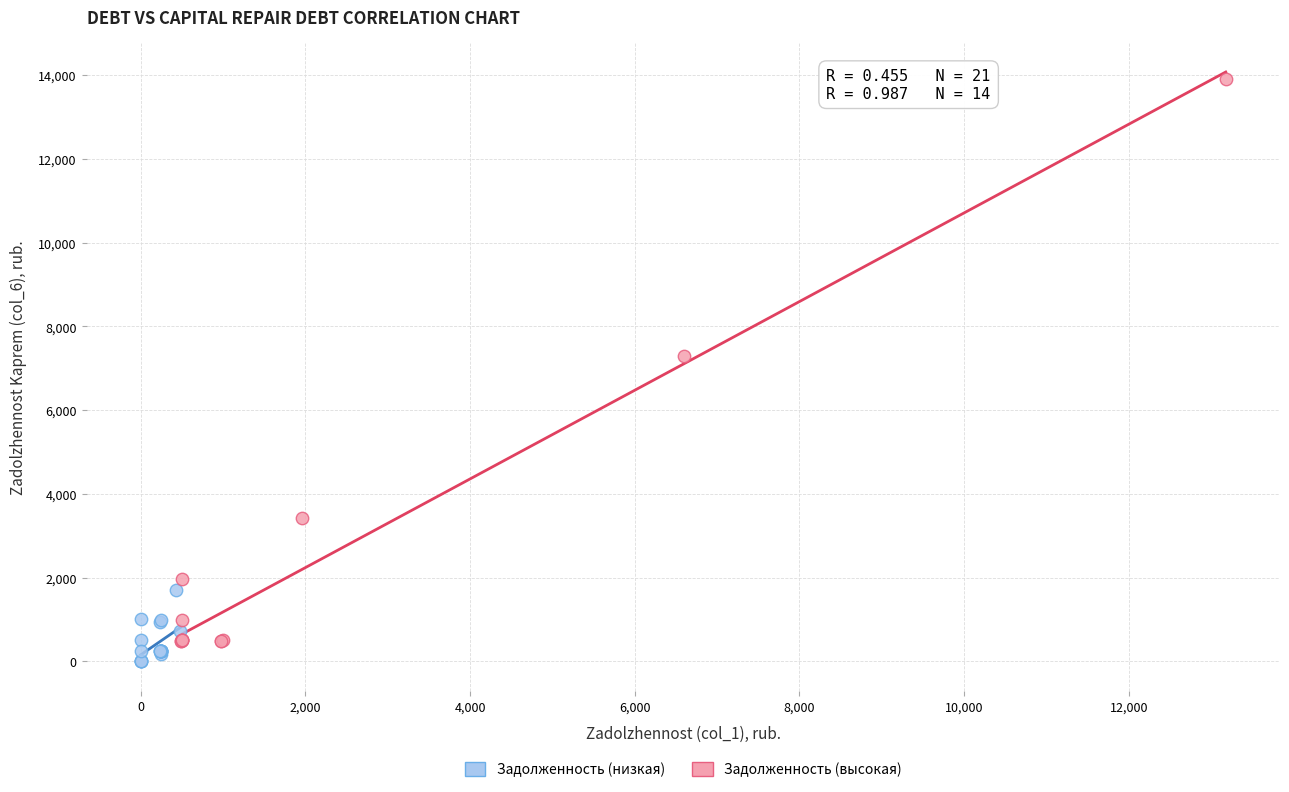

Which series reaches the maximum Y coordinate?

Задолженность (высокая)